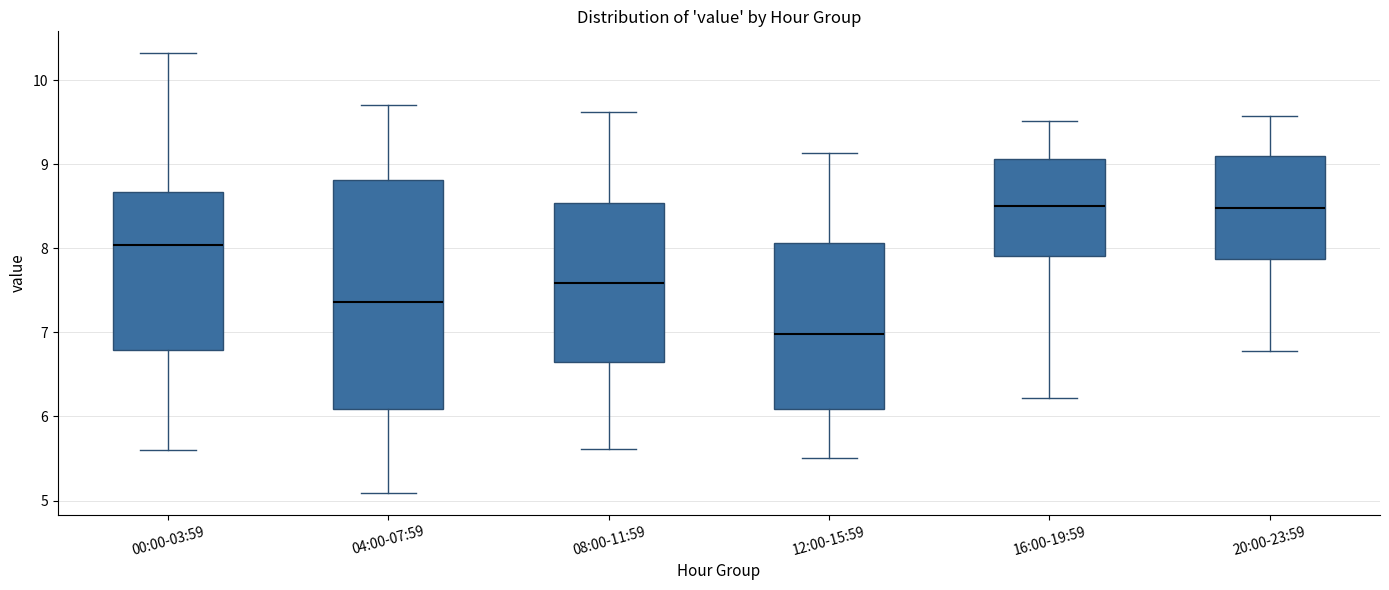

Where does the upper whisker of the box for 20:00-23:59 end on the y-axis? The values are not printed on the chart, so give them approximately, as read against the axis.

9.6